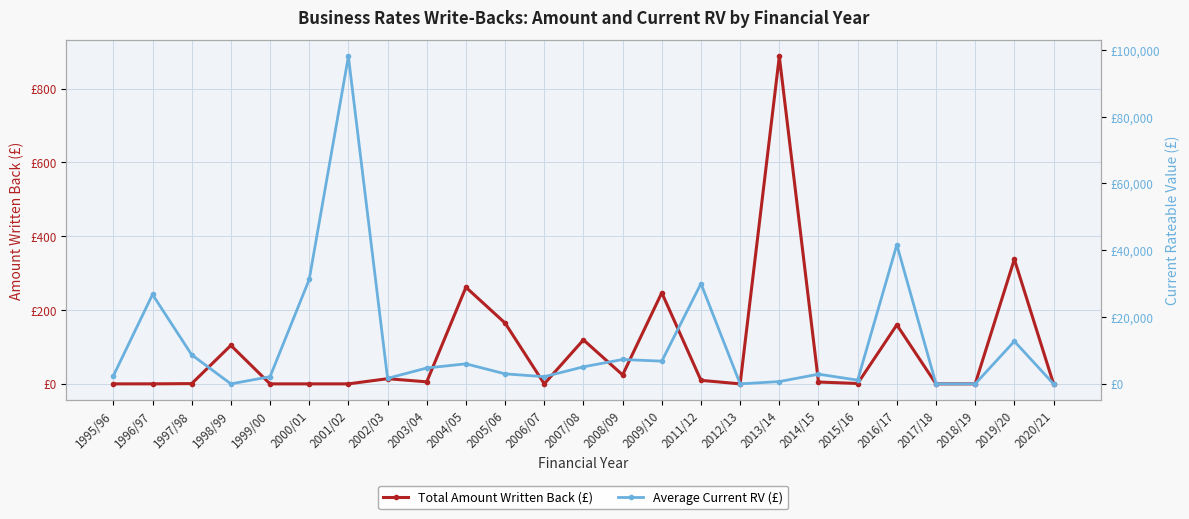

How many data points in Total Amount Written Back (£) are less than 5?

12